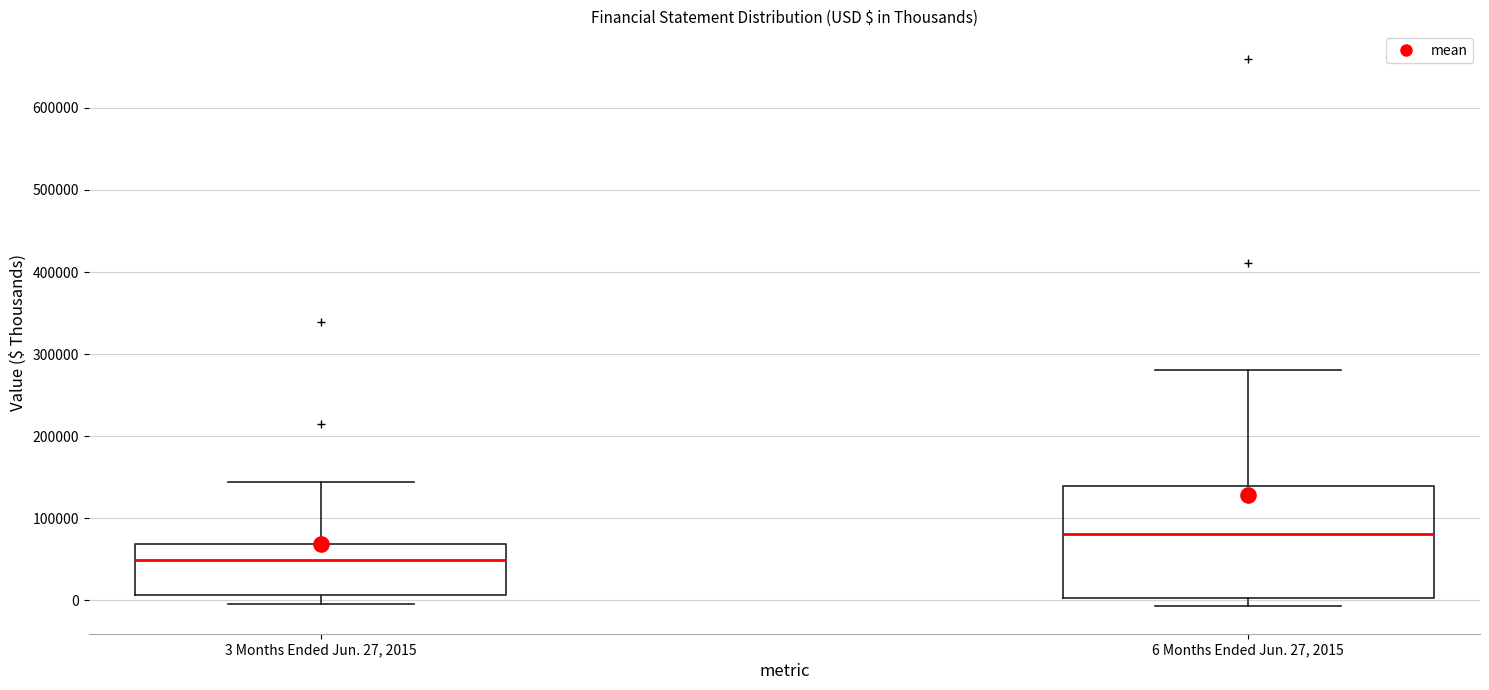

Which box is the tallest, from its lower edge to its upper edge?

6 Months Ended Jun. 27, 2015